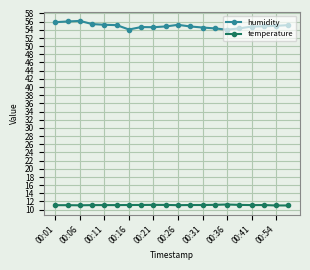

True or false: temperature has more than 2 points higher than both neighbors.

True